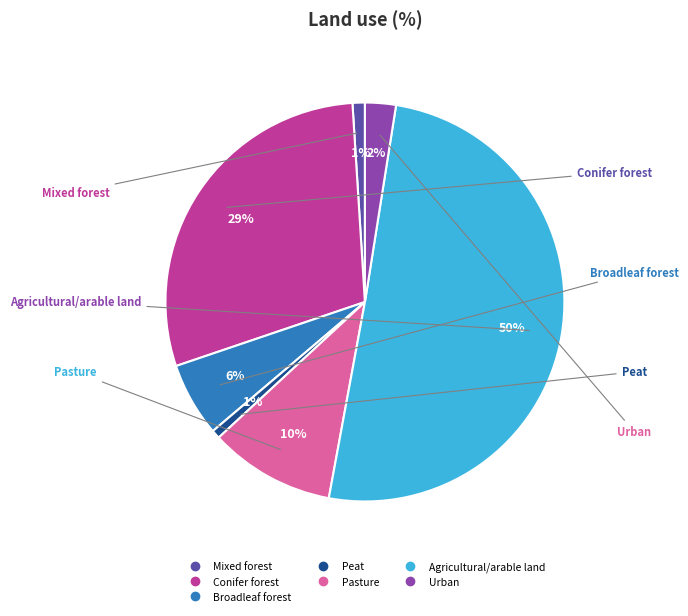

Which has a higher value, Pasture or Urban?

Pasture